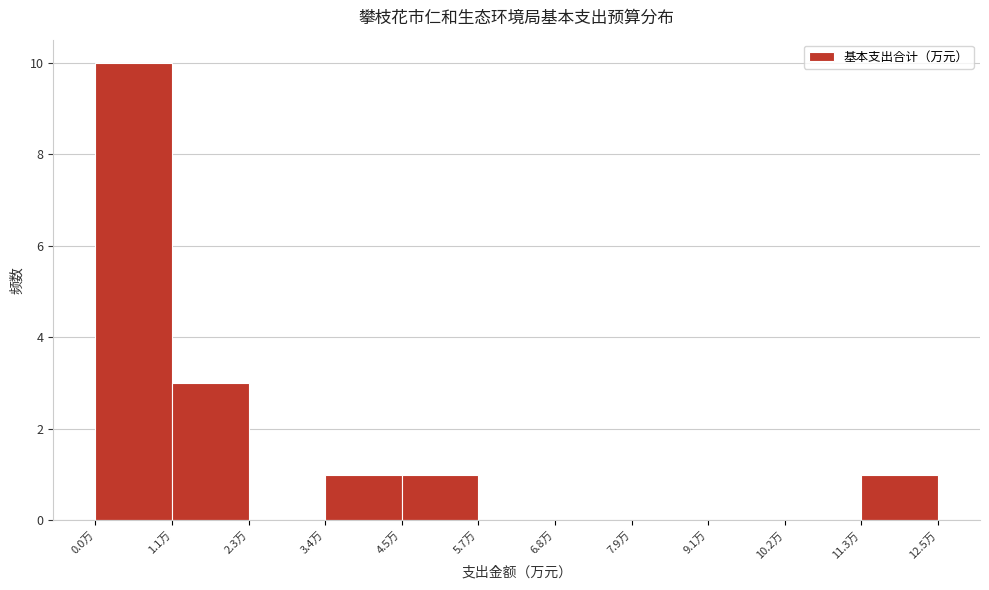

Over which range of the x-axis is the bar tallest?

0.0 to 1.2